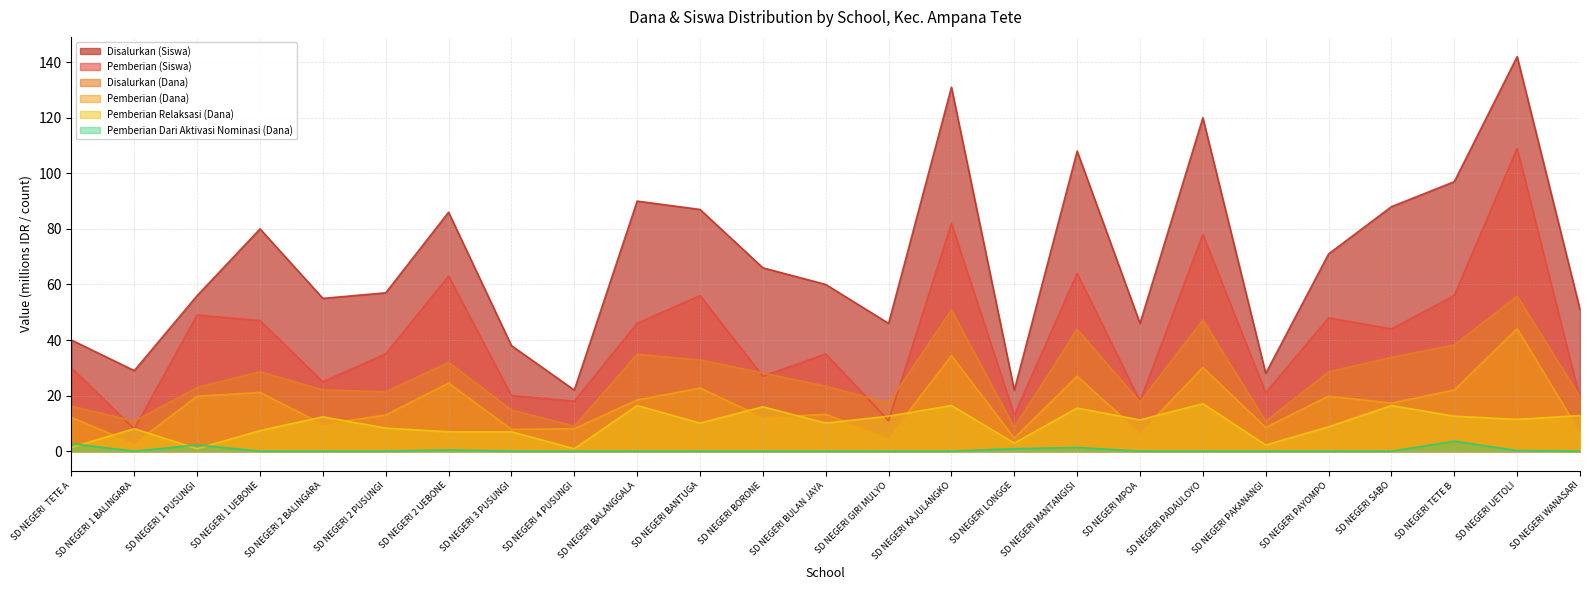

Which has a higher value, SD NEGERI TETE B or SD NEGERI MPOA?

SD NEGERI TETE B